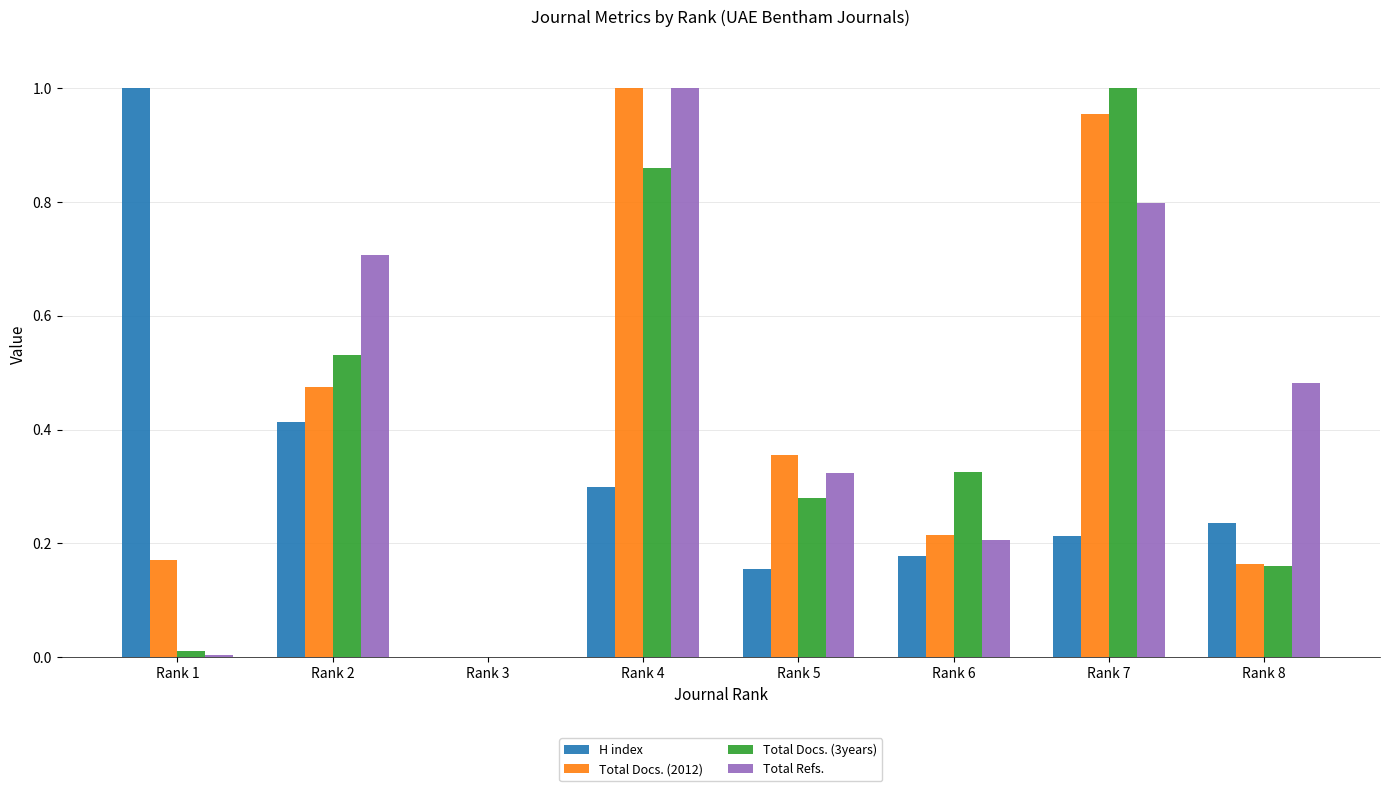

At which label does H index reach its peak?

Rank 1